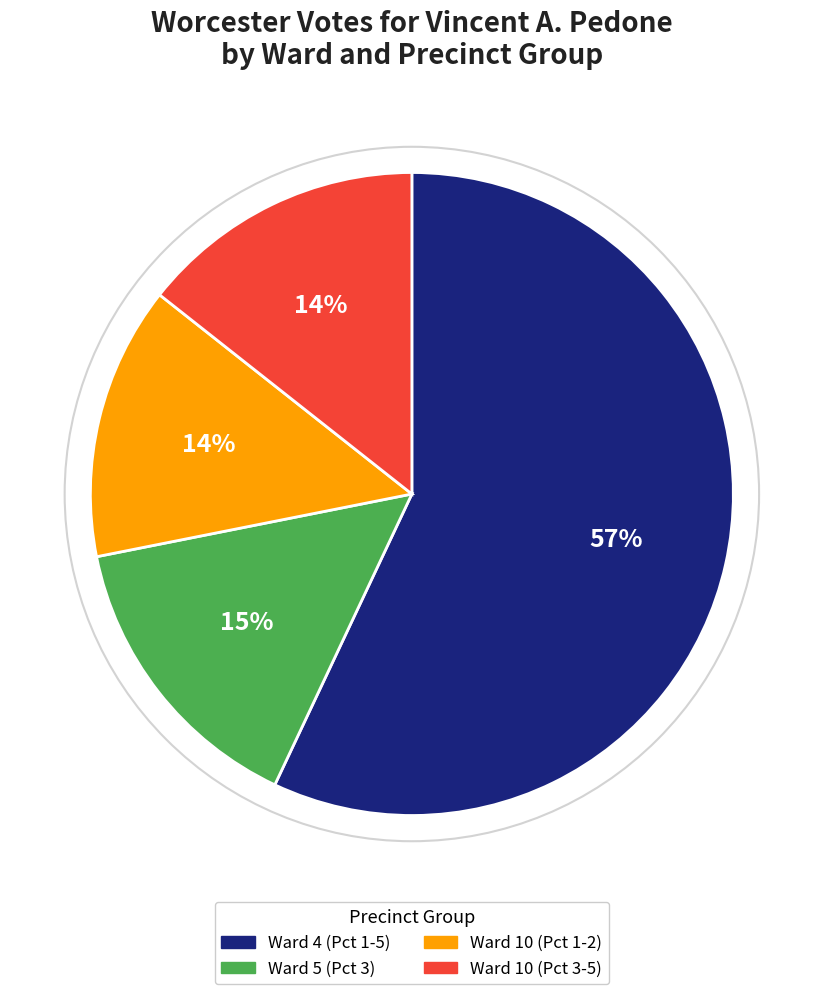

Count the number of slices in the pie.

4